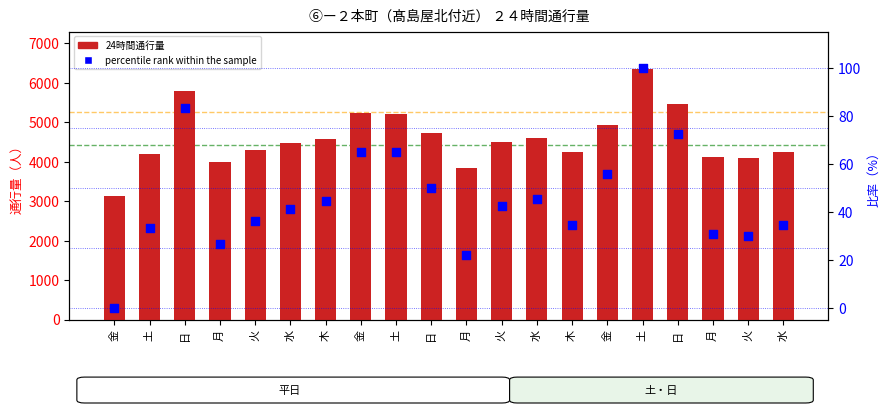

Which series contains the lowest Y value?

percentile rank within the sample